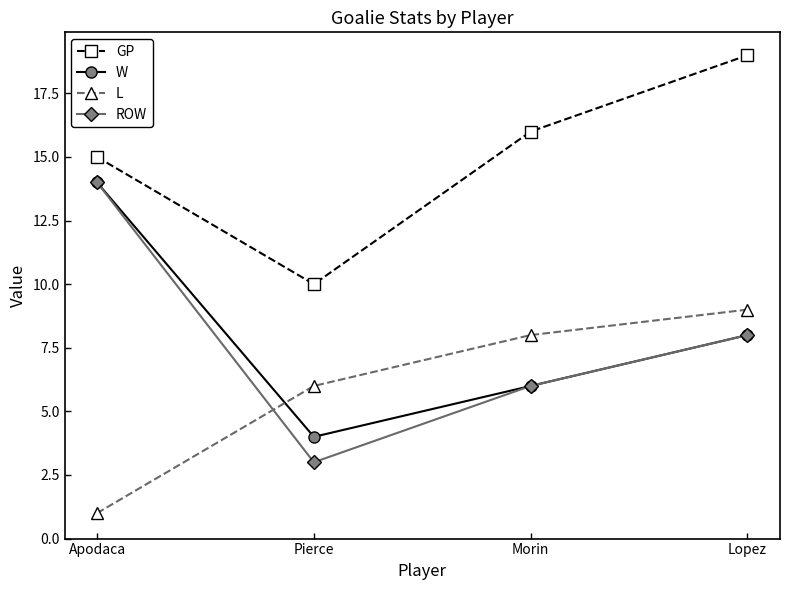

What is the lowest value of the ROW series?

3